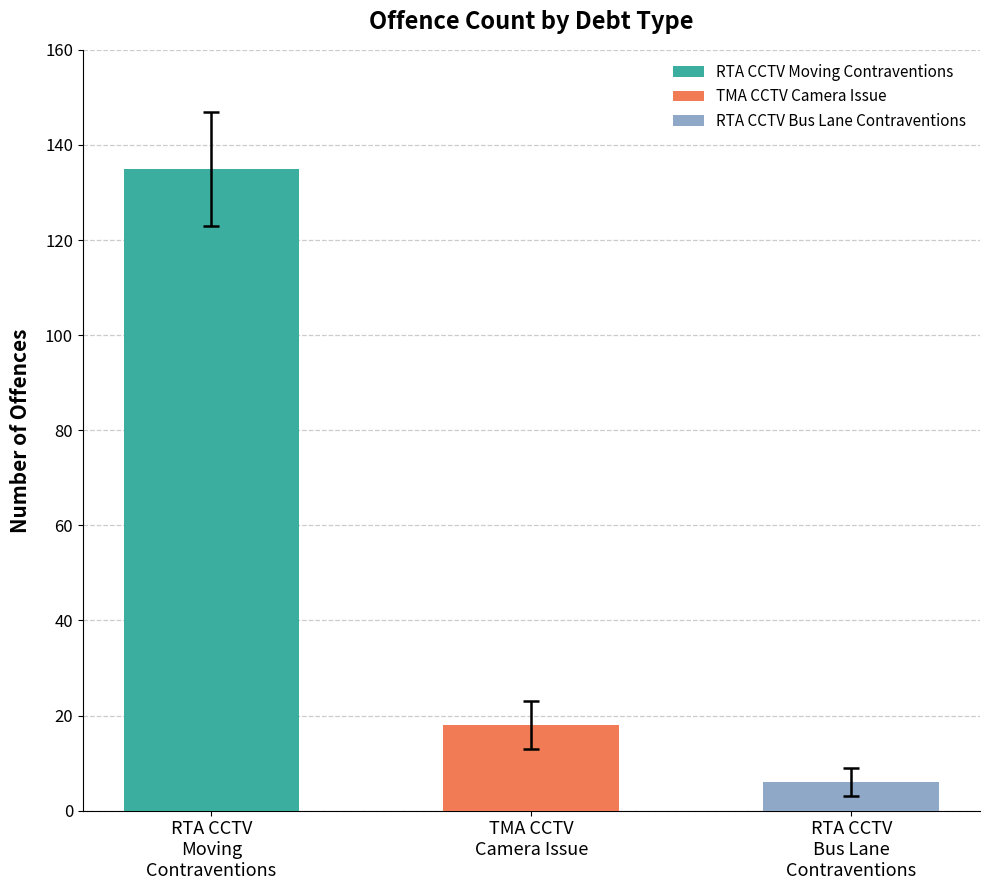

What is the maximum value shown in the chart?

135